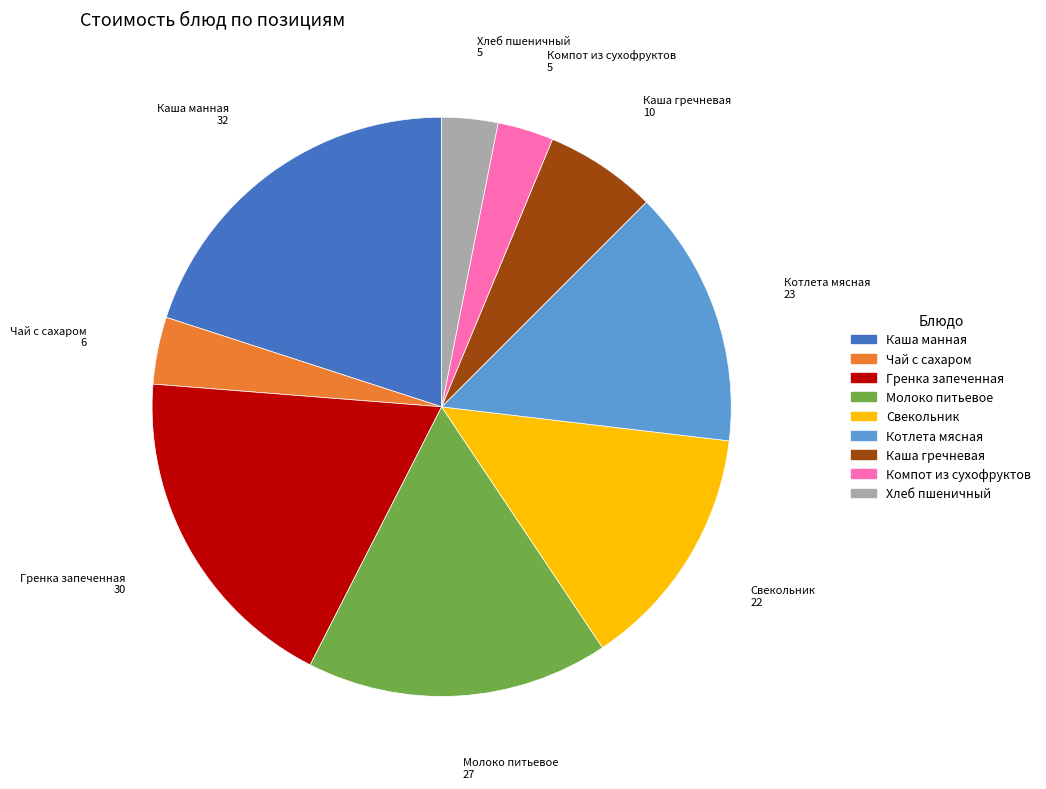

Does any single category account for the majority?

No